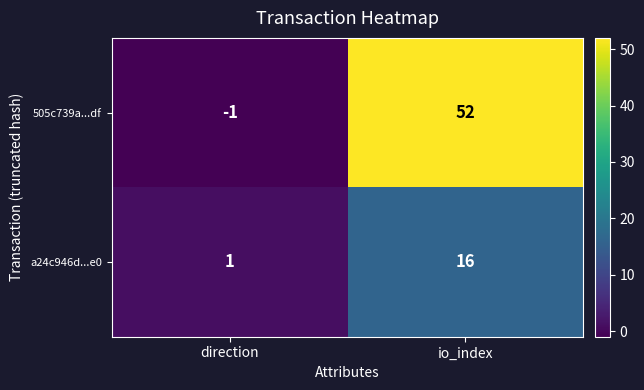

Is it true that 505c739a...df equals -1 at direction?

True